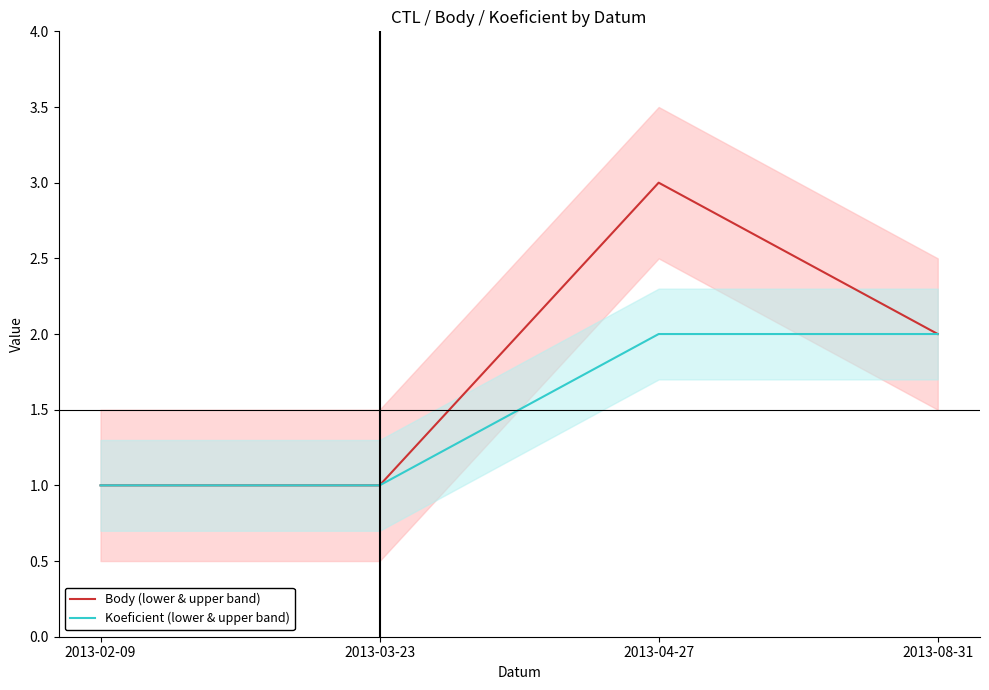

At which label is Body (lower & upper band) closest to 2?

2013-08-31